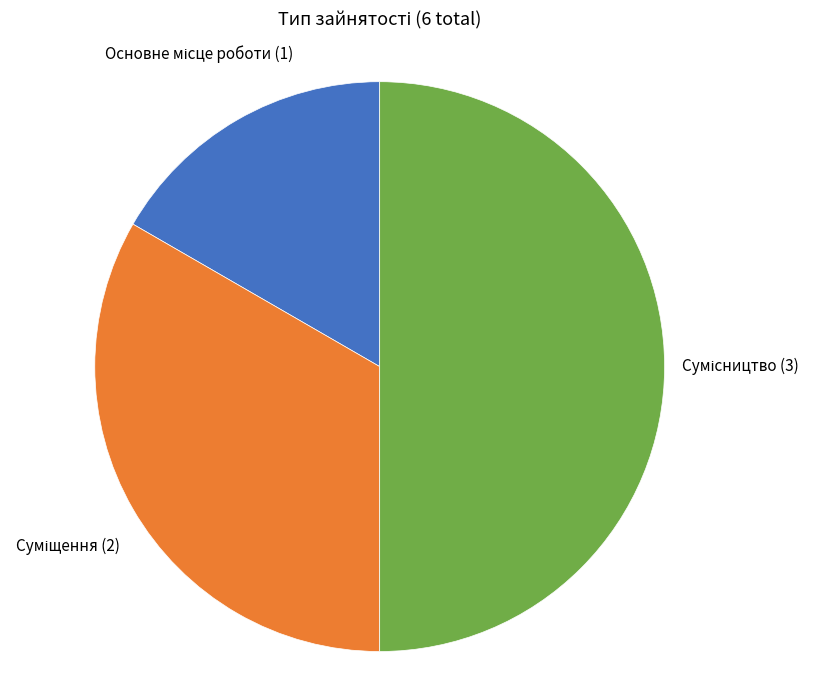

How many slices are in this pie chart?

3